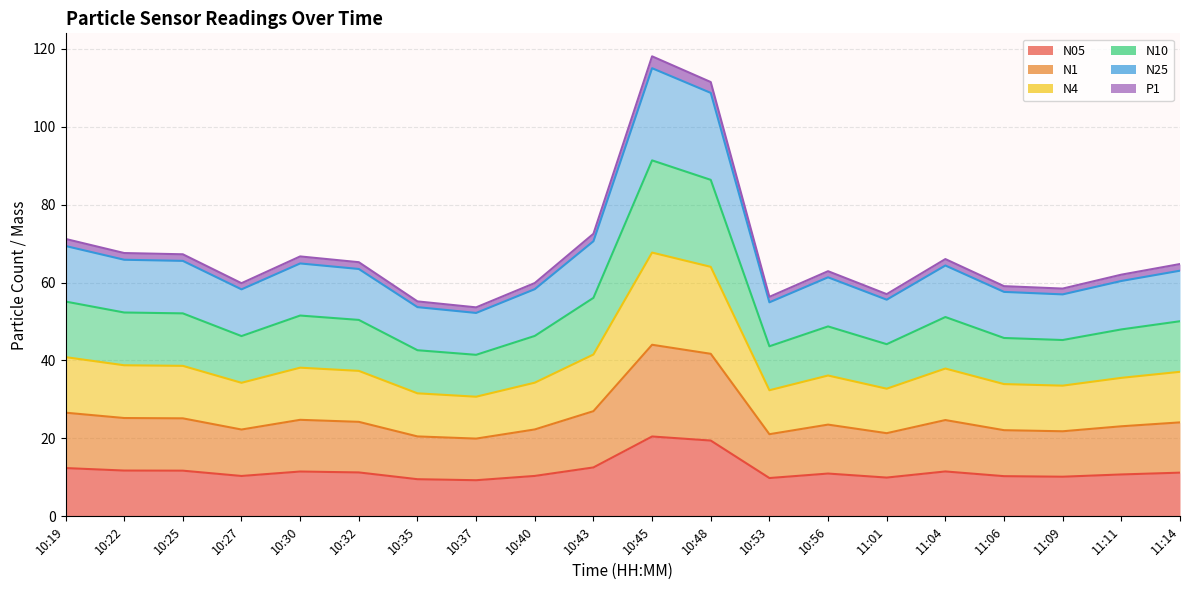

Which series has the largest range (max minus min)?

N4